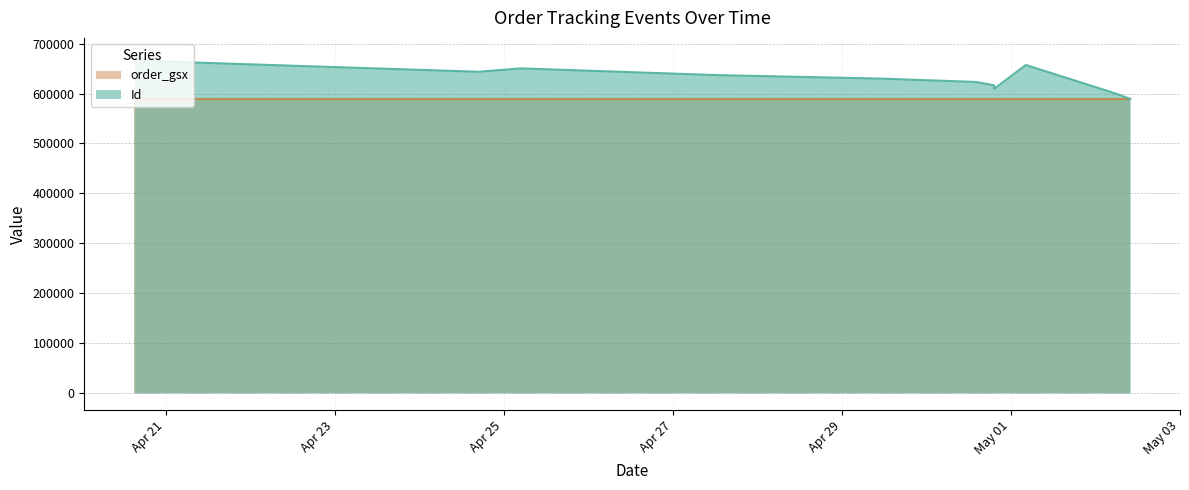

Where is the first local maximum?

2025-04-27 13:08:00